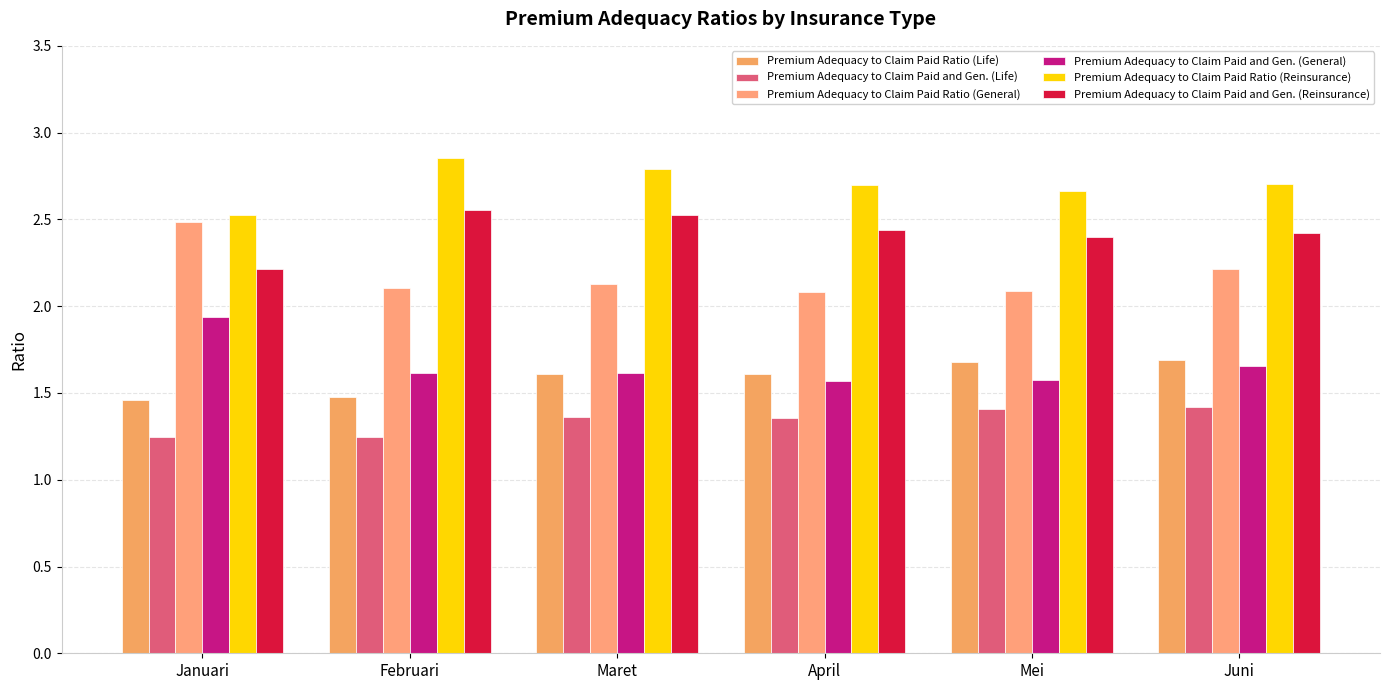

The value of Premium Adequacy to Claim Paid Ratio (Reinsurance) at April is 2.7. True or false?

True